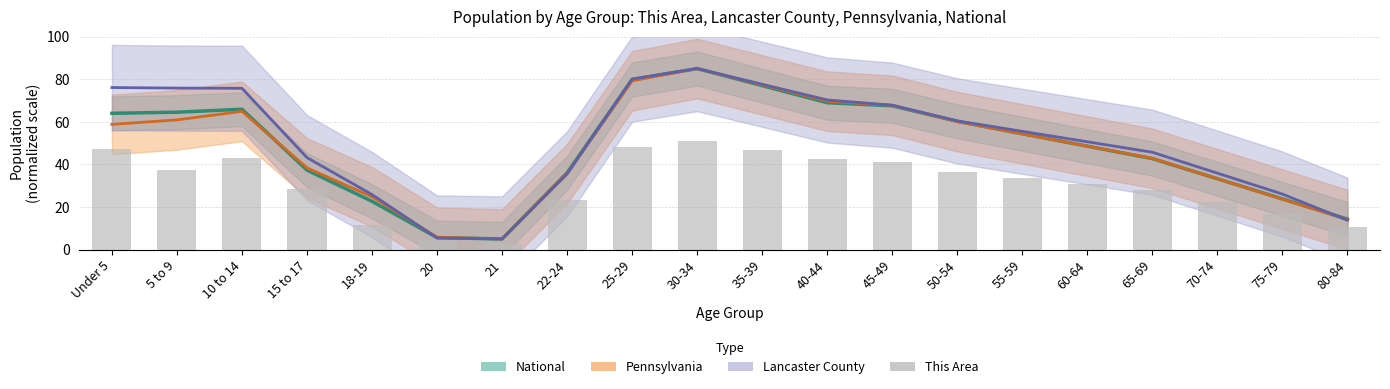

How many categories are shown in the chart?

20